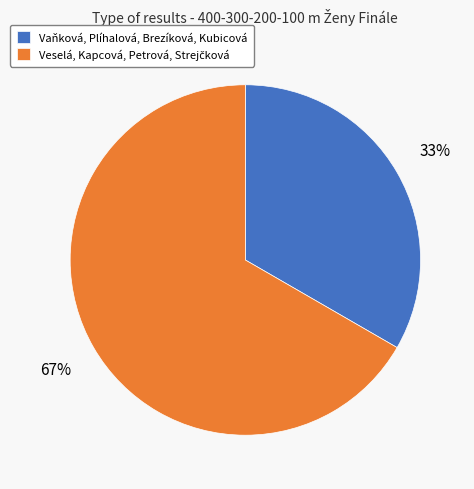

Is there a majority slice in this chart?

Yes